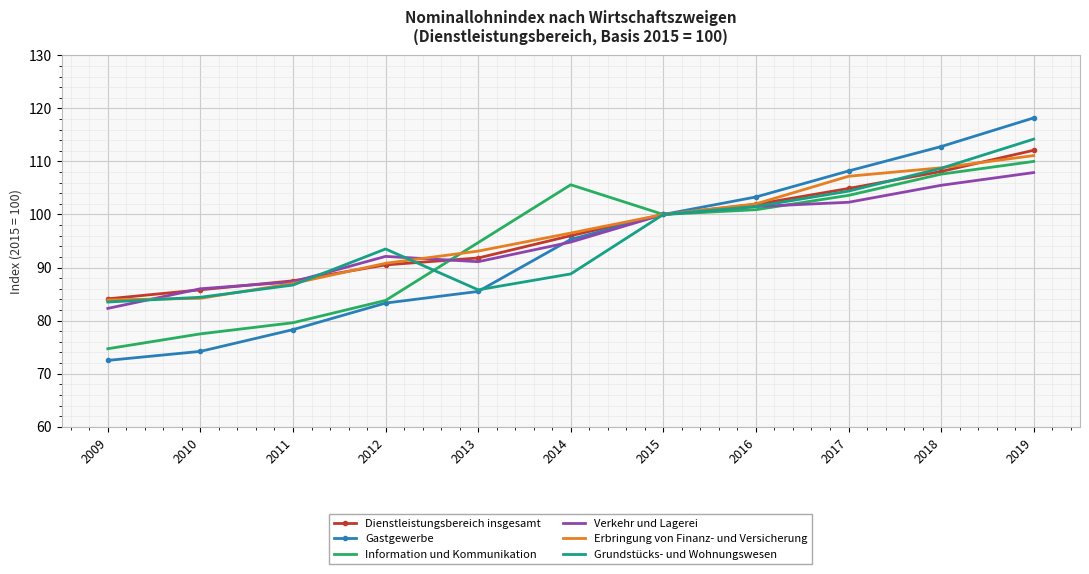

Which series has the largest range (max minus min)?

Gastgewerbe